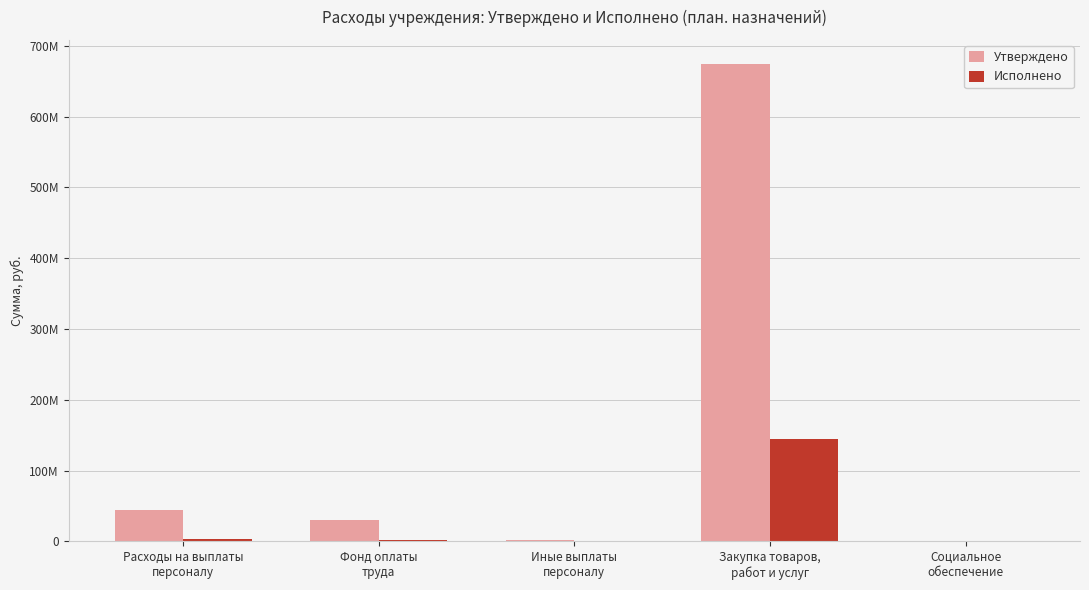

Are the bars grouped side by side (vs. stacked)?

Yes